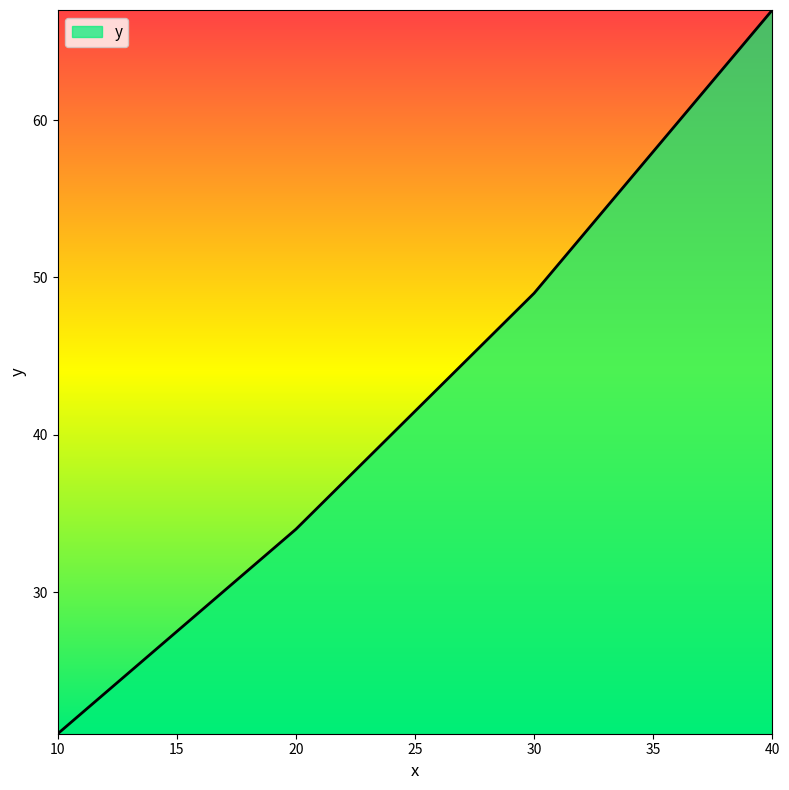

Read the value at 30.

49